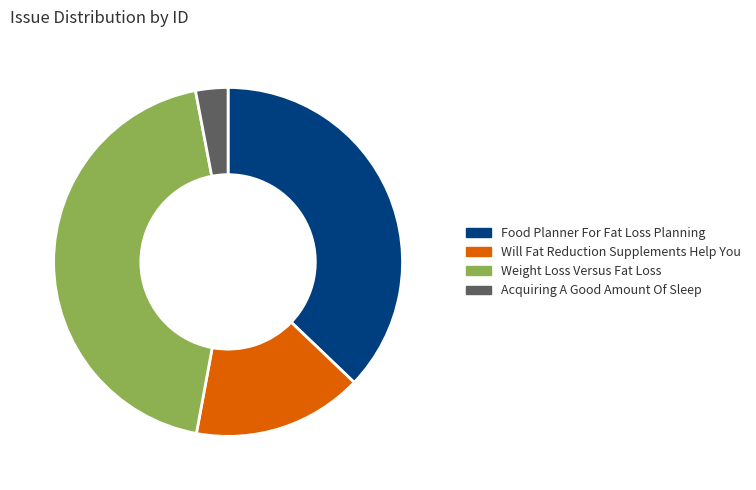

What is the smallest slice in the pie chart?

Acquiring A Good Amount Of Sleep